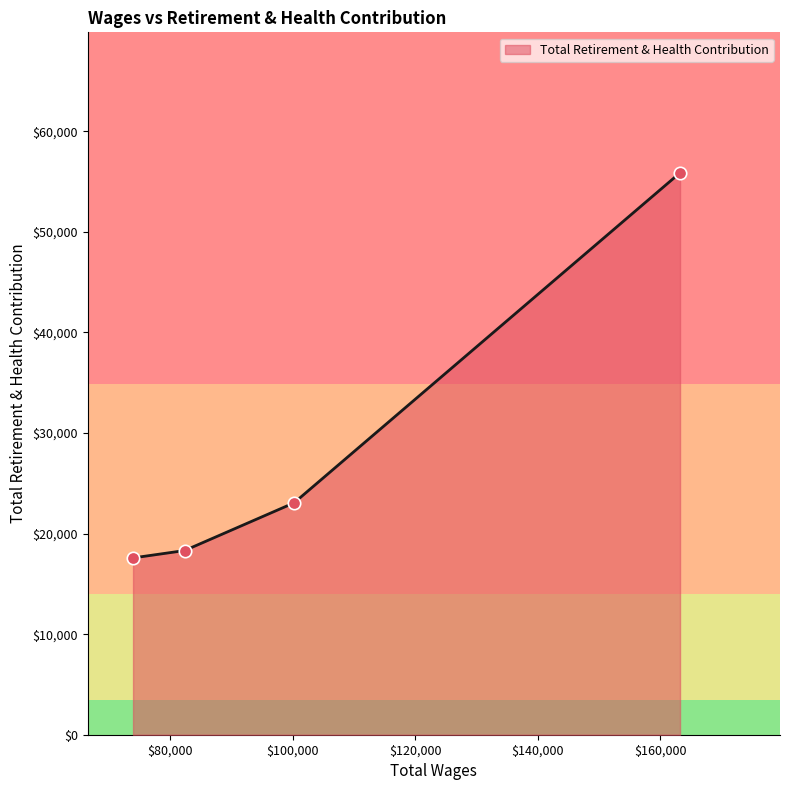

True or false: there are more than 0 points higher than both neighbors.

False